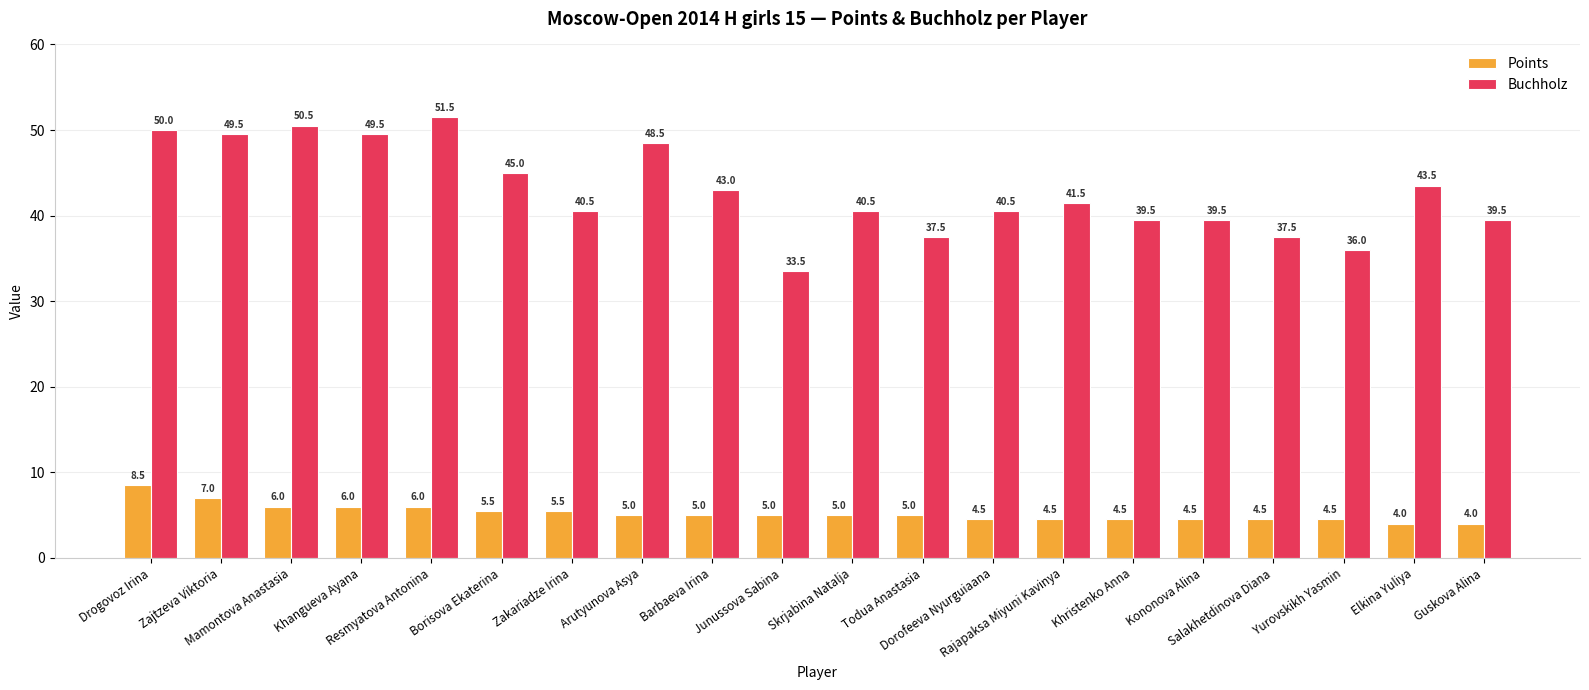

Reading left to right, what are all the values shown in this chart?

Points: 8.5	7.0	6.0	6.0	6.0	5.5	5.5	5.0	5.0	5.0	5.0	5.0	4.5	4.5	4.5	4.5	4.5	4.5	4.0	4.0
Buchholz: 50.0	49.5	50.5	49.5	51.5	45.0	40.5	48.5	43.0	33.5	40.5	37.5	40.5	41.5	39.5	39.5	37.5	36.0	43.5	39.5